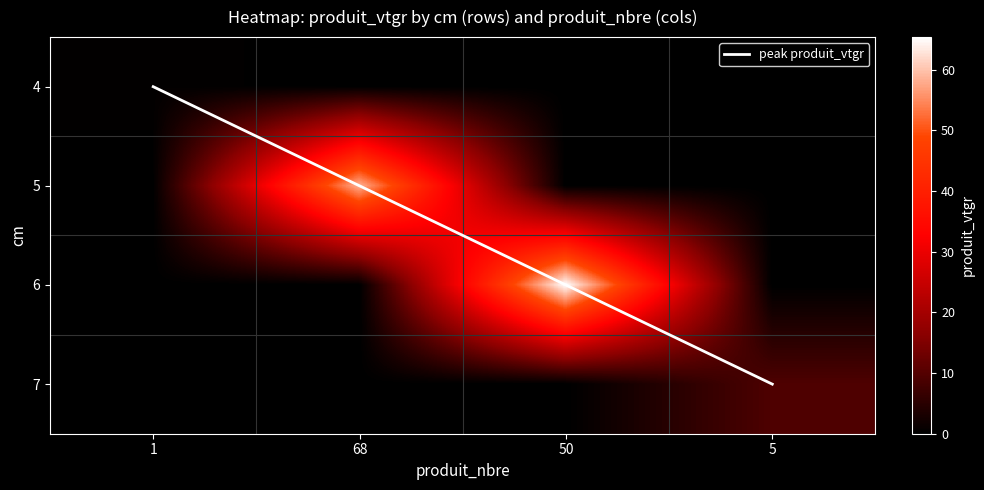

Count the peak produit_vtgr values in the range 1 to 3.

3